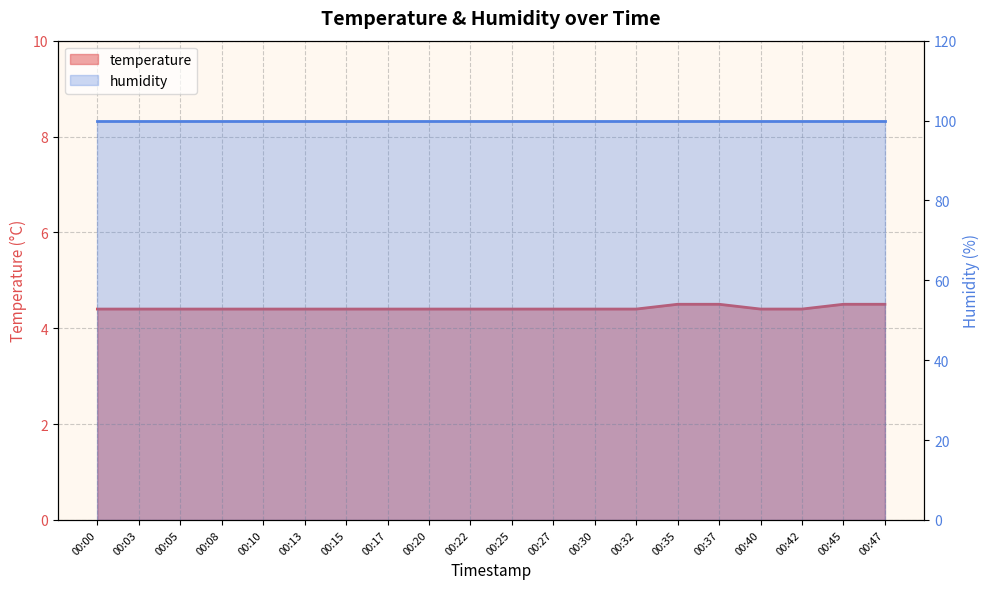

Reading left to right, list all the values displayed in this chart.

00:00=4.4	00:03=4.4	00:05=4.4	00:08=4.4	00:10=4.4	00:13=4.4	00:15=4.4	00:17=4.4	00:20=4.4	00:22=4.4	00:25=4.4	00:27=4.4	00:30=4.4	00:32=4.4	00:35=4.5	00:37=4.5	00:40=4.4	00:42=4.4	00:45=4.5	00:47=4.5